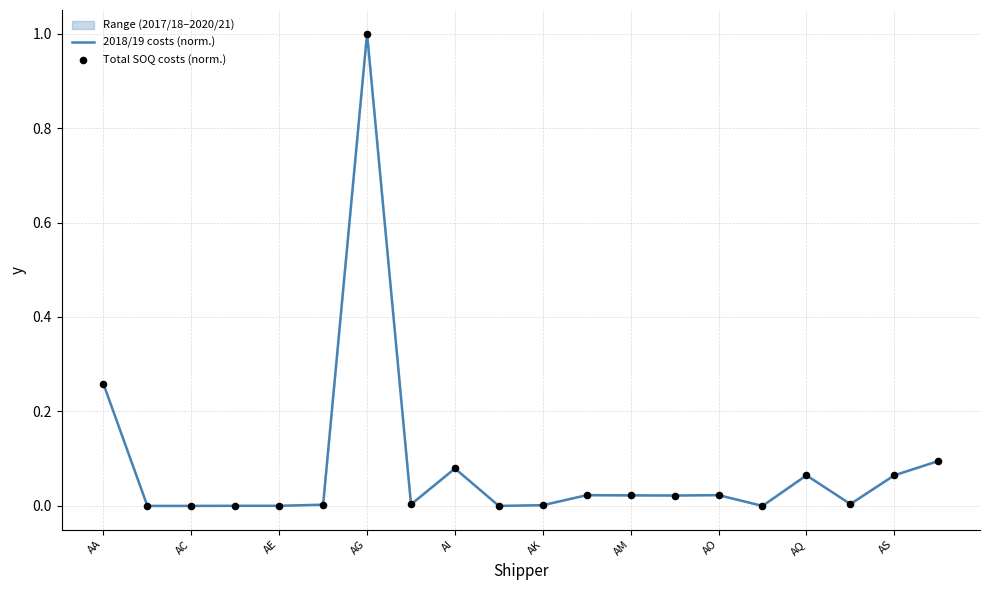

Which series has the largest total across all categories?

2018/19 (normalized)